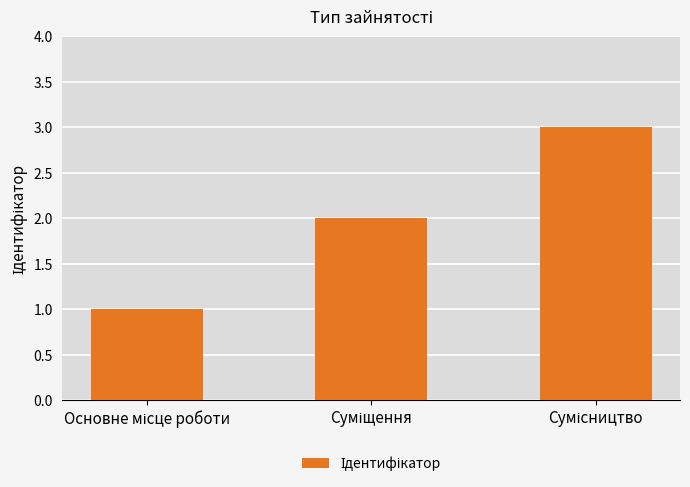

What is the greatest value displayed?

3